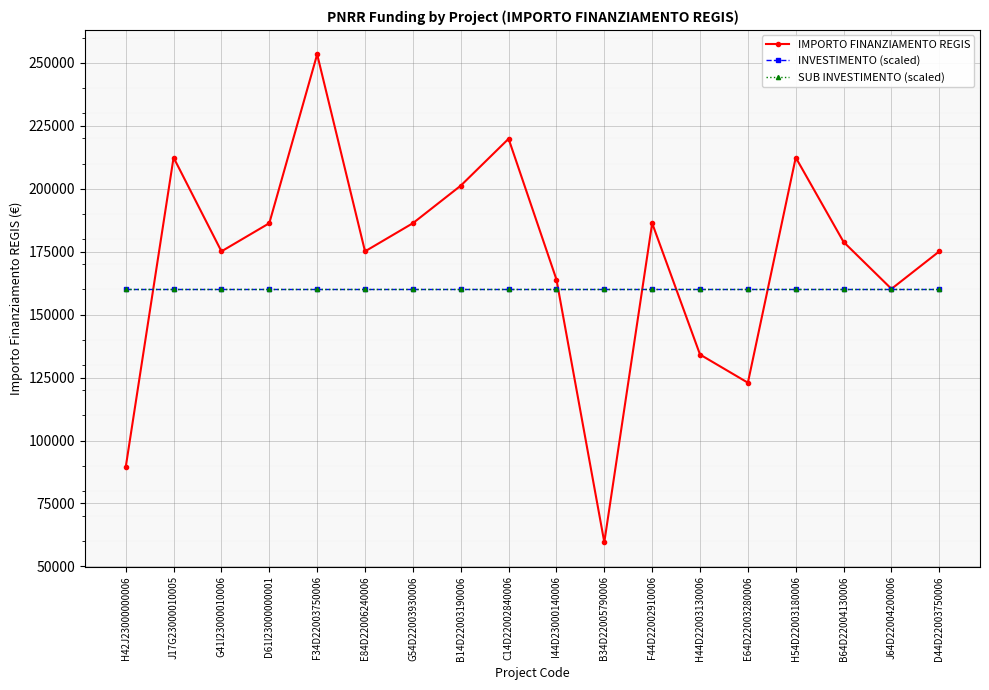

What is the sum of the INVESTIMENTO (scaled) values at E64D22003280006 and F34D22003750006?

320000.0